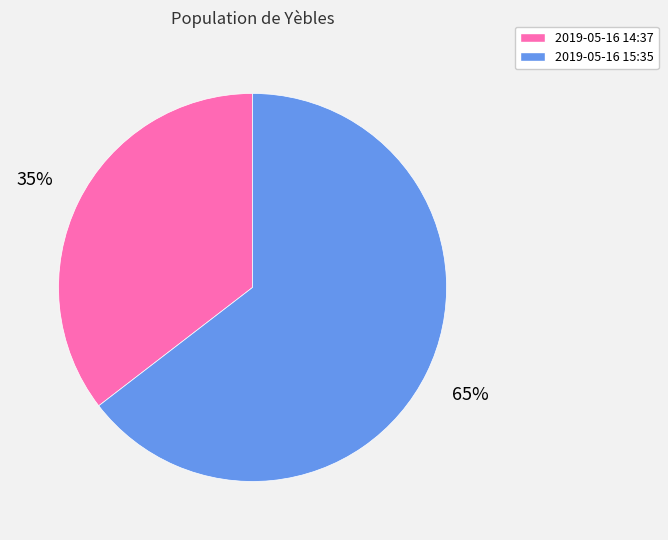

To the nearest percent, what is the average slice percentage?

50%